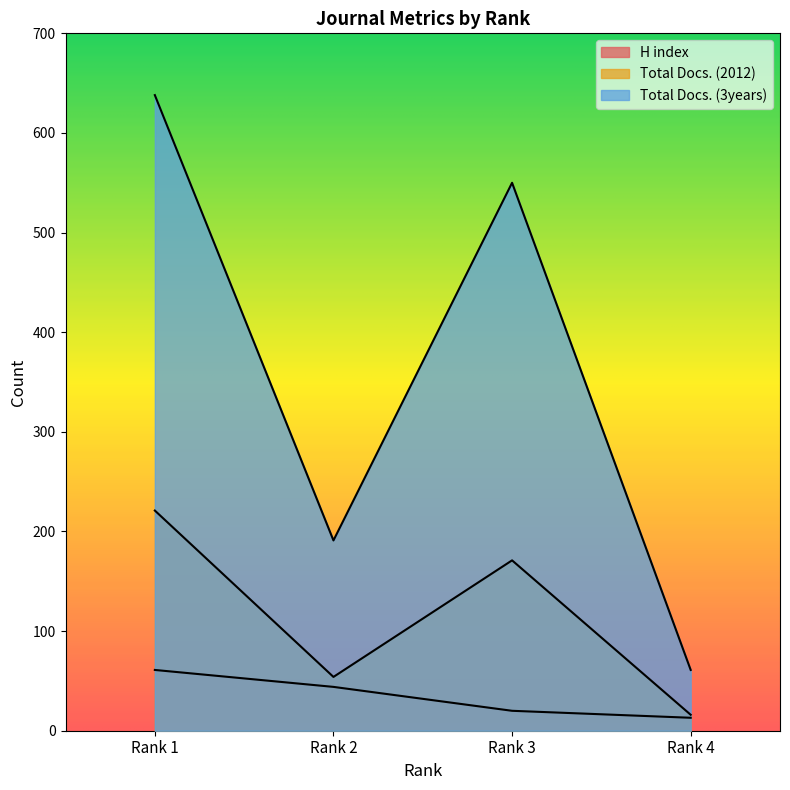

How many lines are shown in the chart?

3